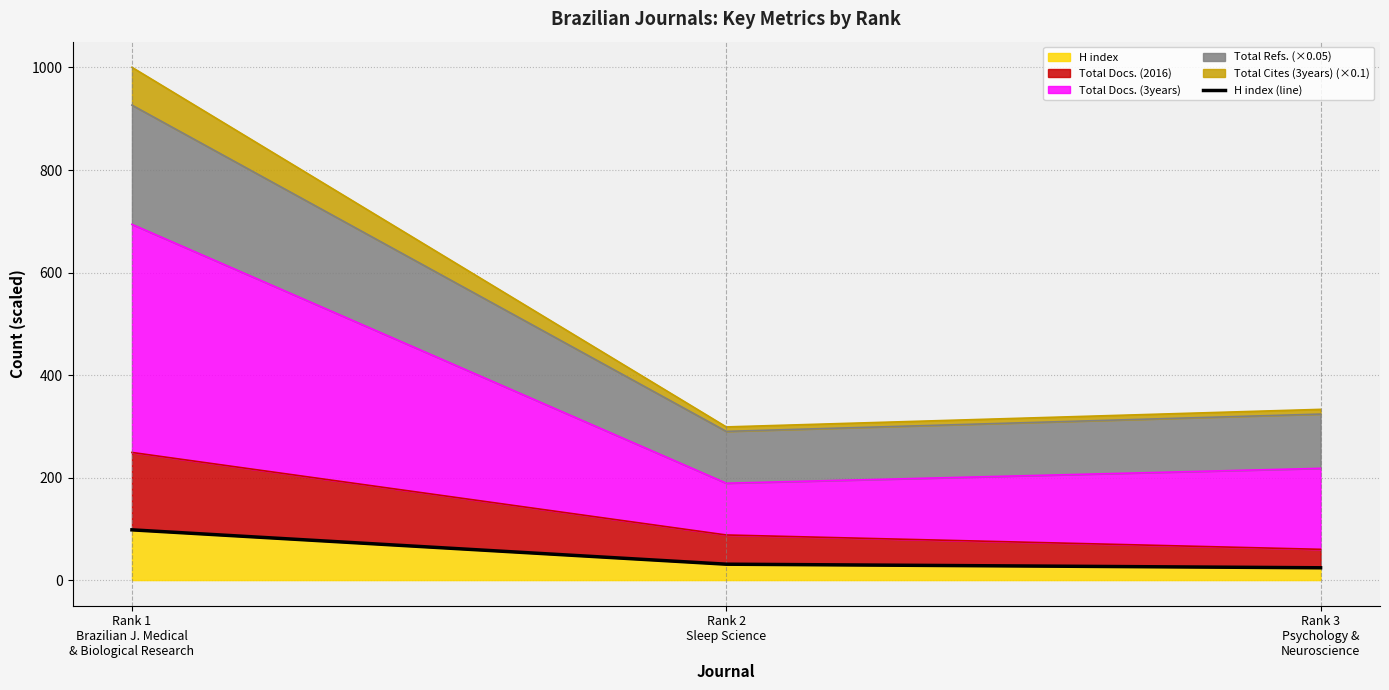

What position from the left is Rank 3
Psychology &
Neuroscience?

3